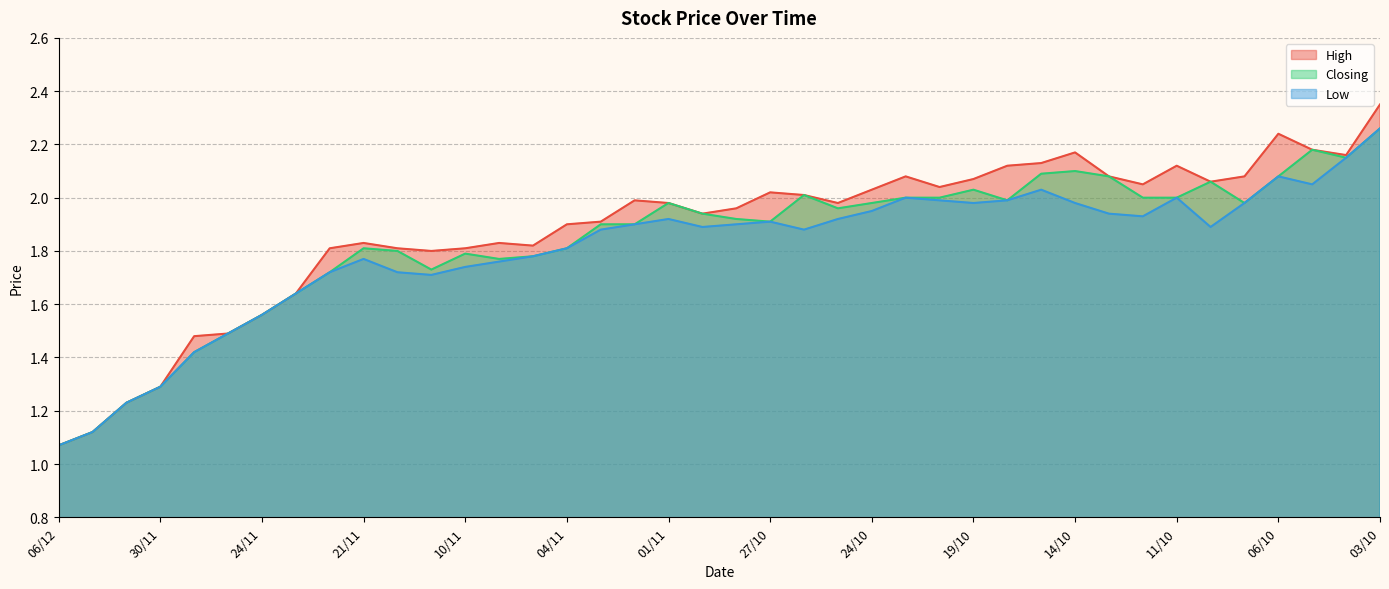

Which has a higher value, 30/11 or 05/10?

05/10